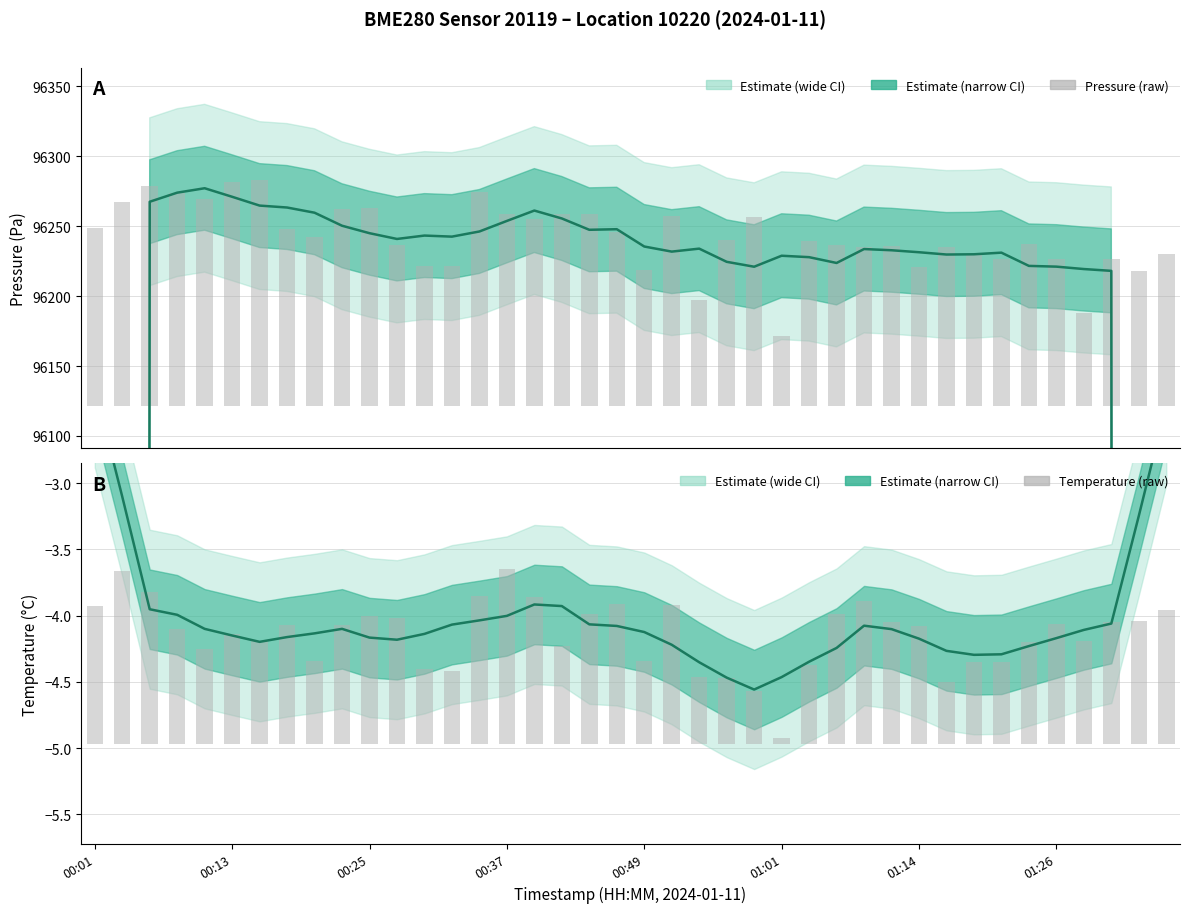

The value of Temperature (smoothed) at 00:25 is -4.2. True or false?

True